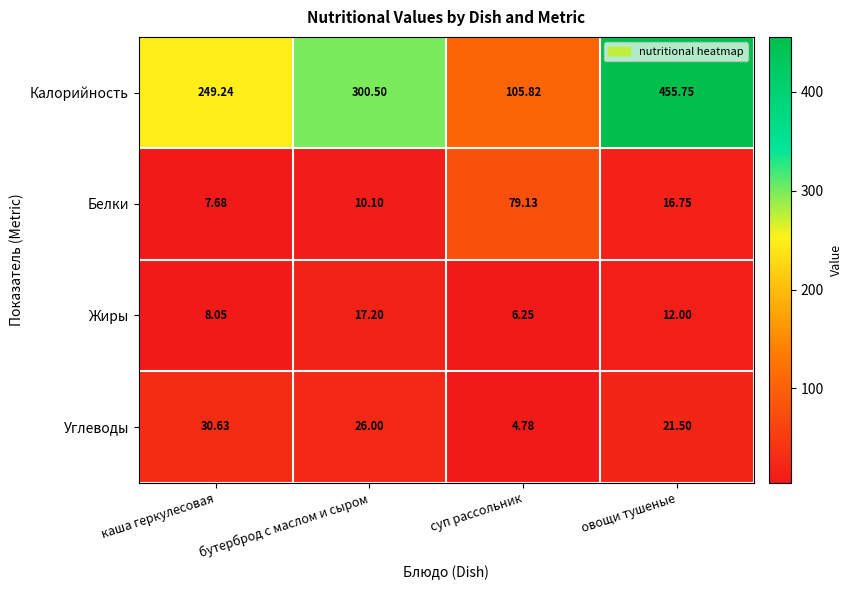

Which series has the largest total across all categories?

Калорийность